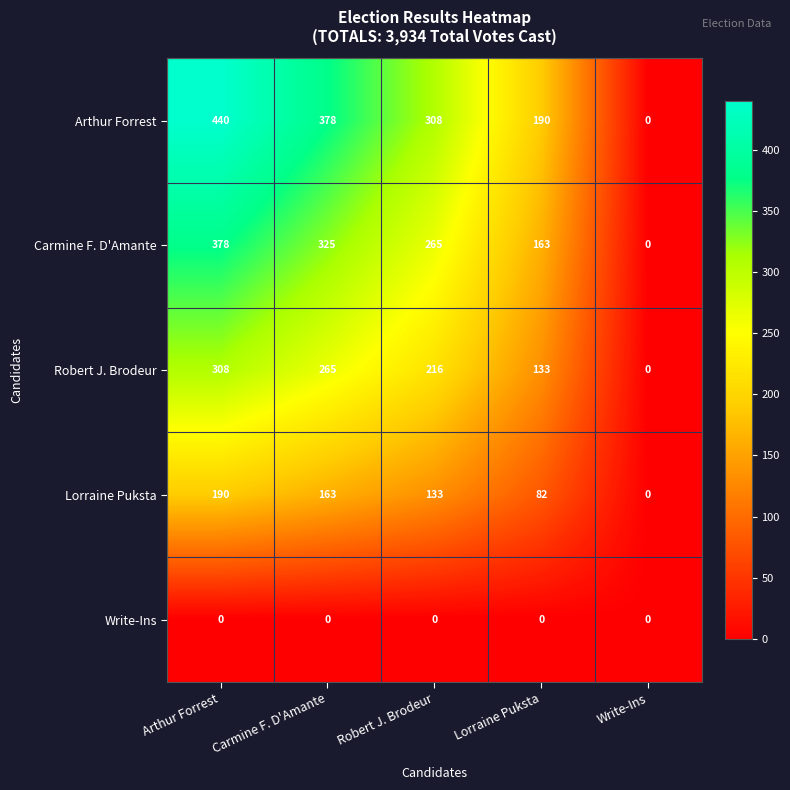

What is the difference between the highest and lowest values at Arthur Forrest?

440